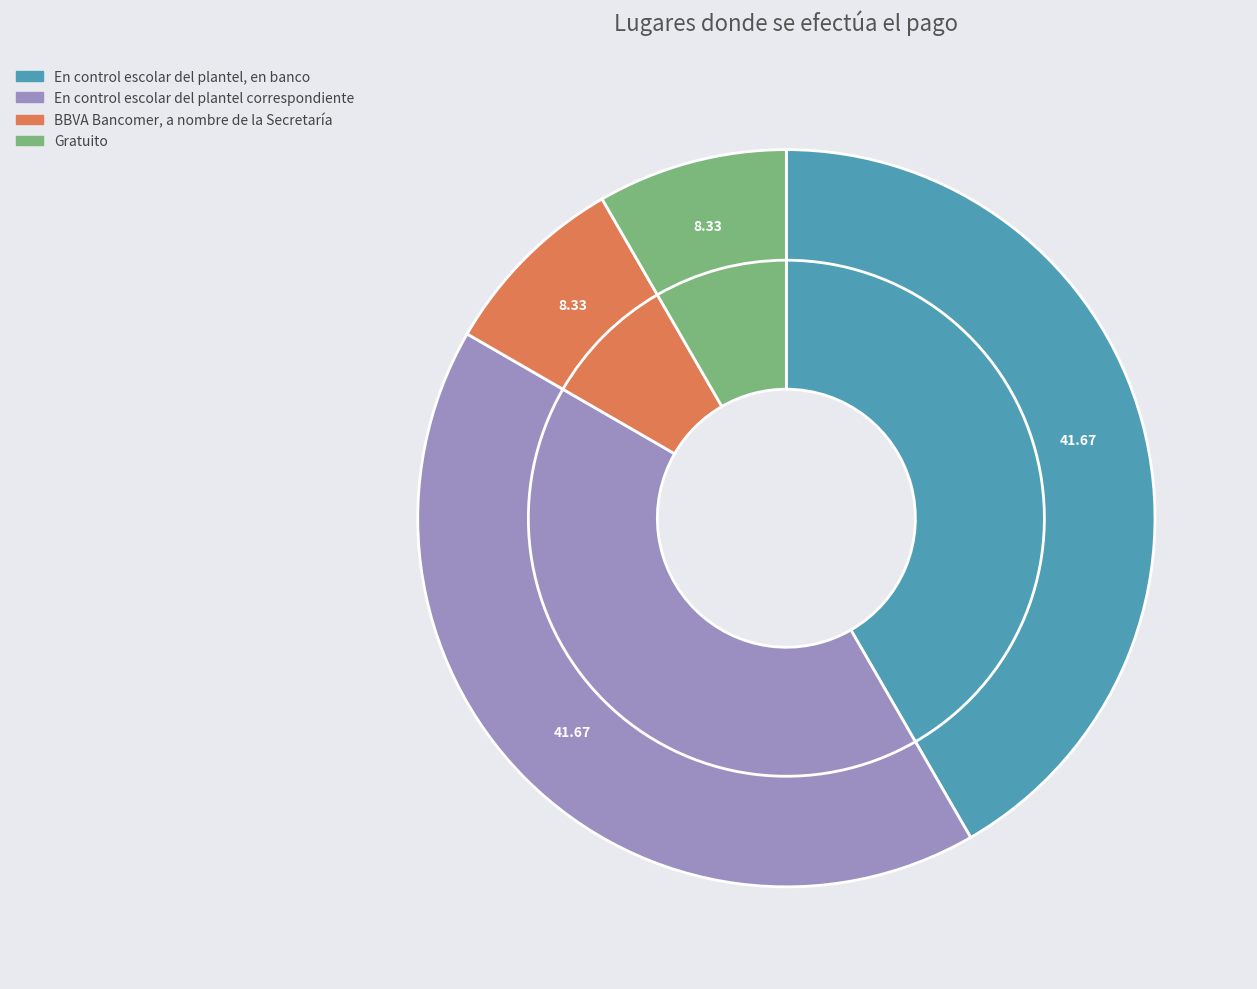

Is the sum of Gratuito and En control escolar del plantel correspondiente greater than half?

No